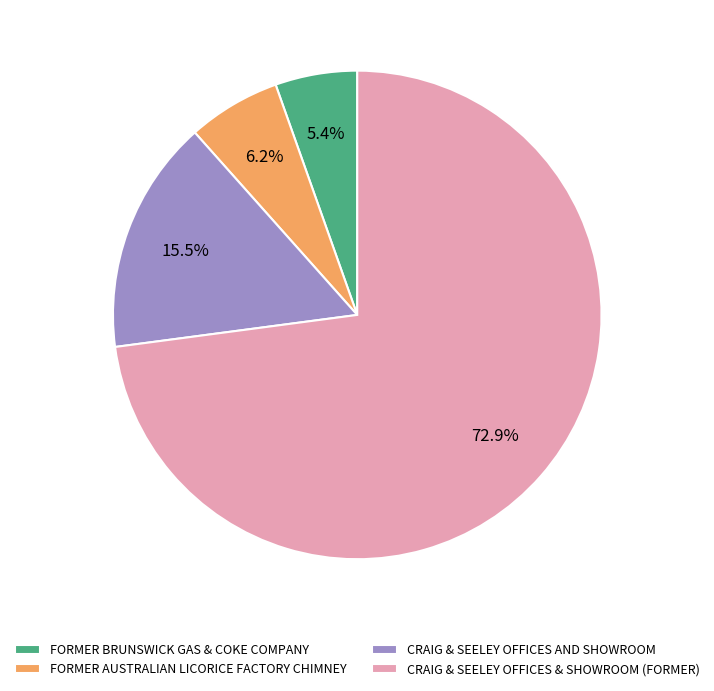

True or false: FORMER AUSTRALIAN LICORICE FACTORY CHIMNEY accounts for 6% of the total.

True